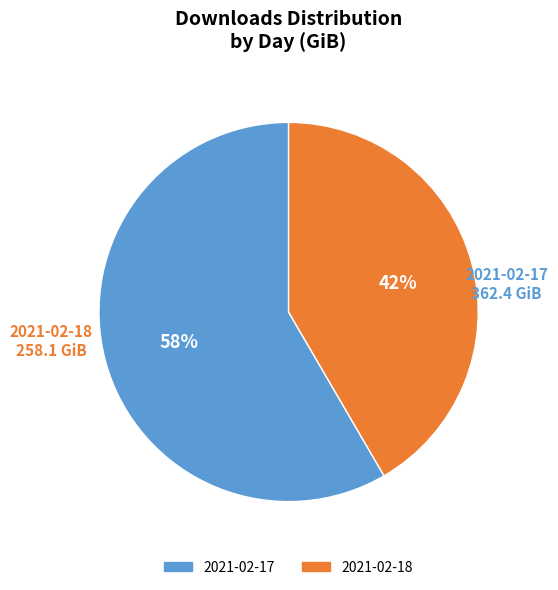

Does any single category account for the majority?

Yes